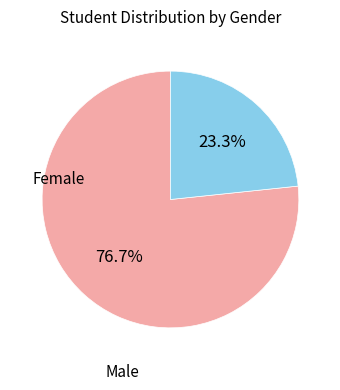

To the nearest percent, what is the difference between the Male and Female slice percentages?

53%